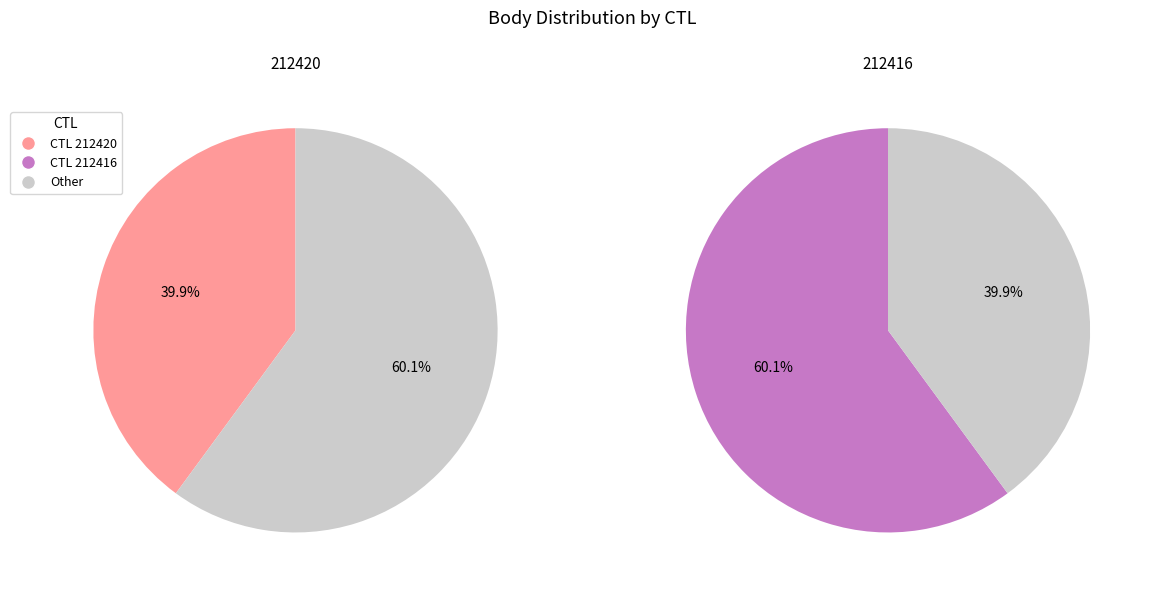

Is it true that 212416 is 67% of the pie?

False